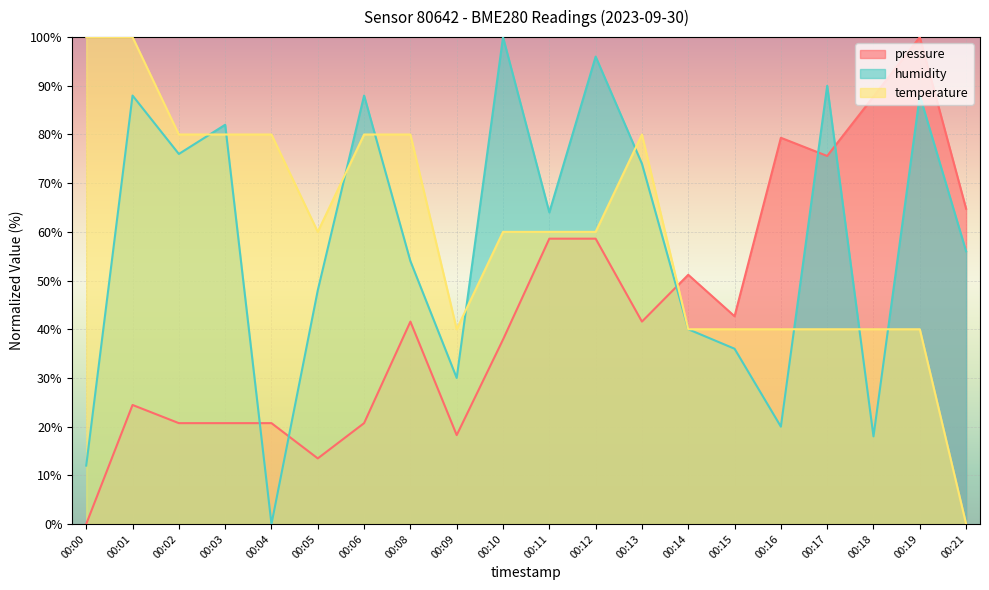

What is the average value of the humidity series?

58.0